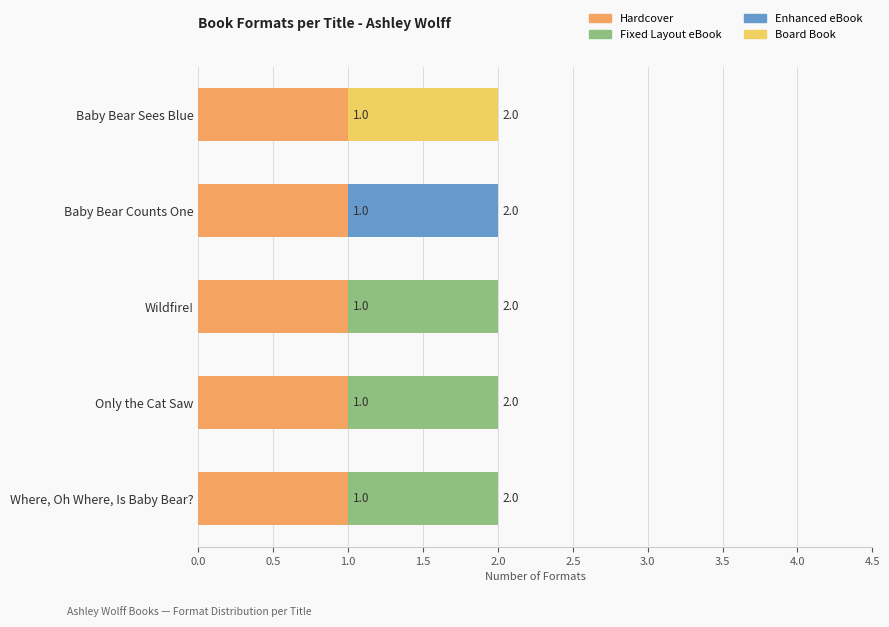

How many series are shown in this chart?

4